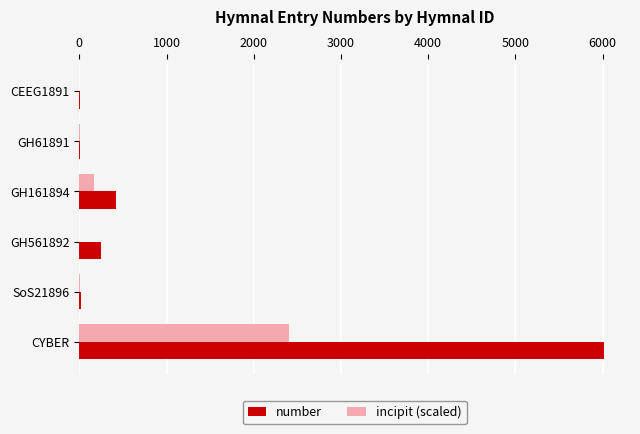

What is the sum of all incipit (scaled) values?

2586.0